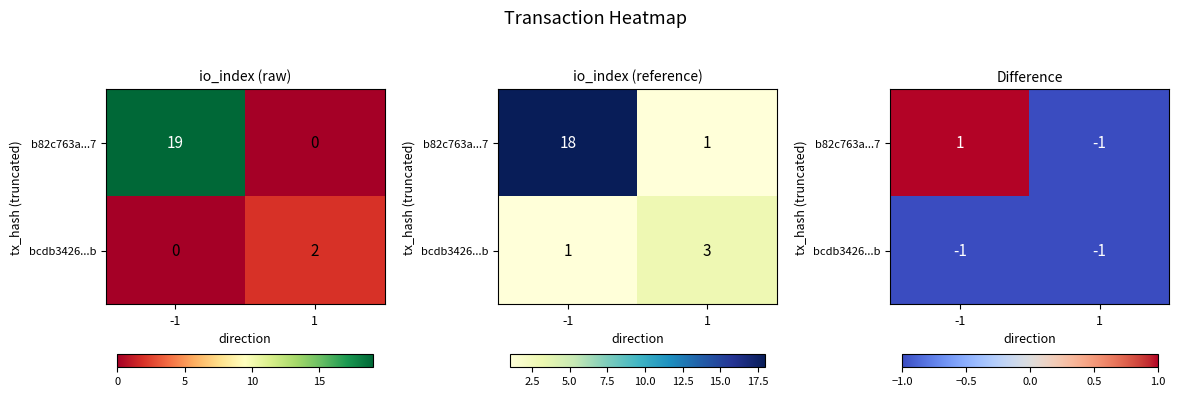

At how many categories does at least one series exceed 0?

1